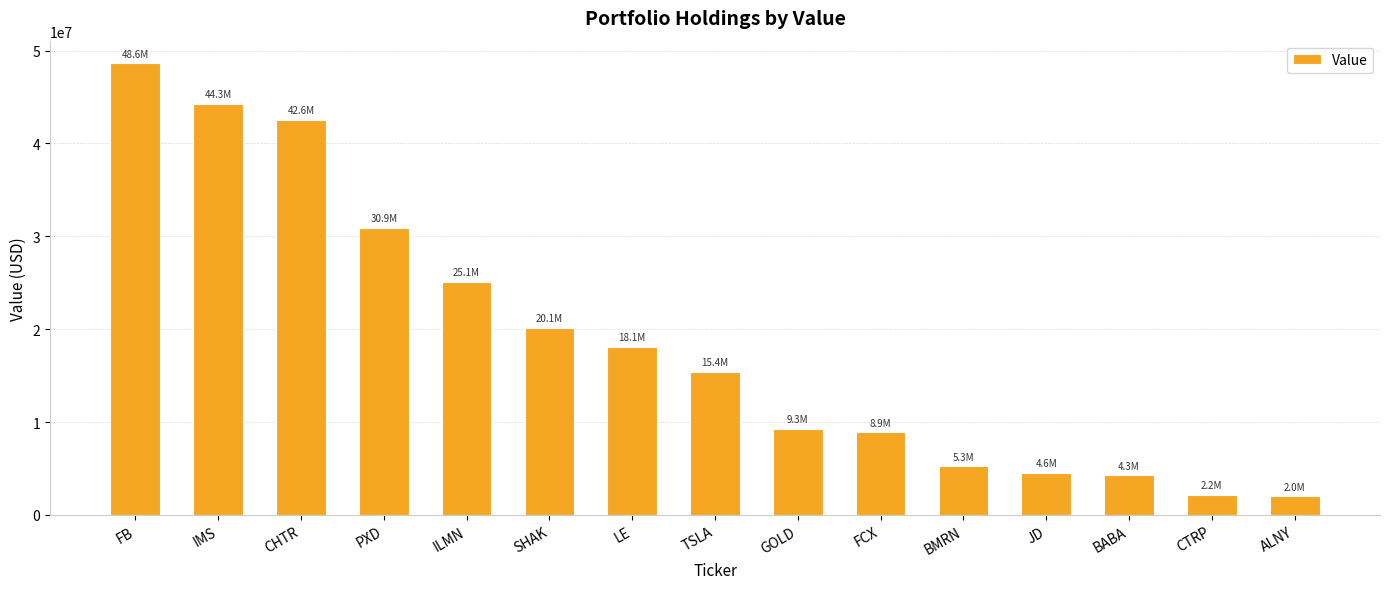

What position from the left is GOLD?

9